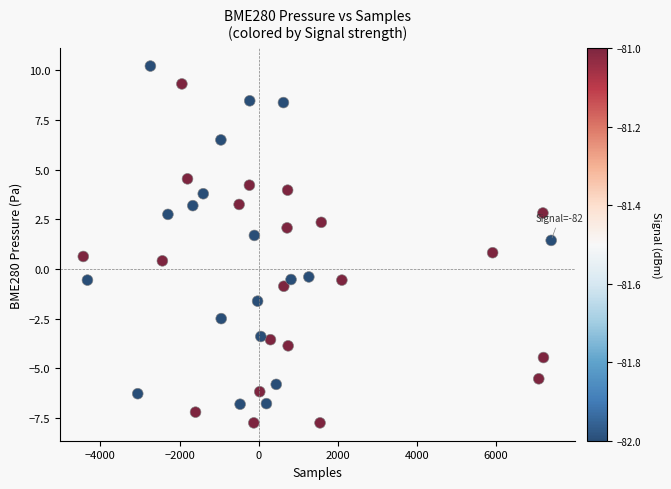

What is the range of X values (max minus min)?

11827.0